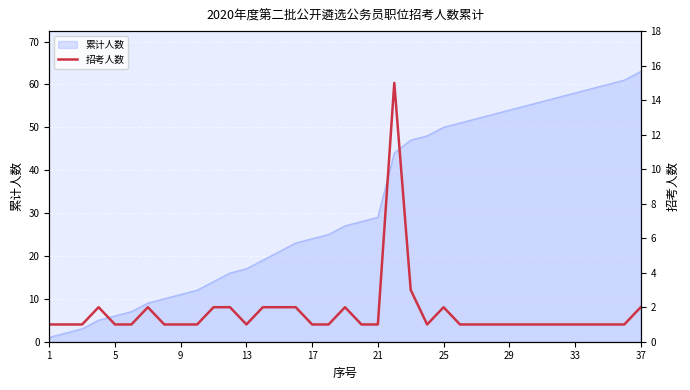

What is the maximum value for 累计人数?

63